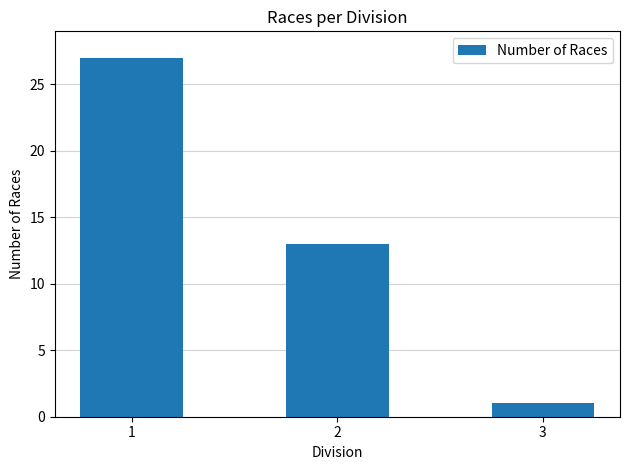

Which label corresponds to the smallest value in the chart?

3